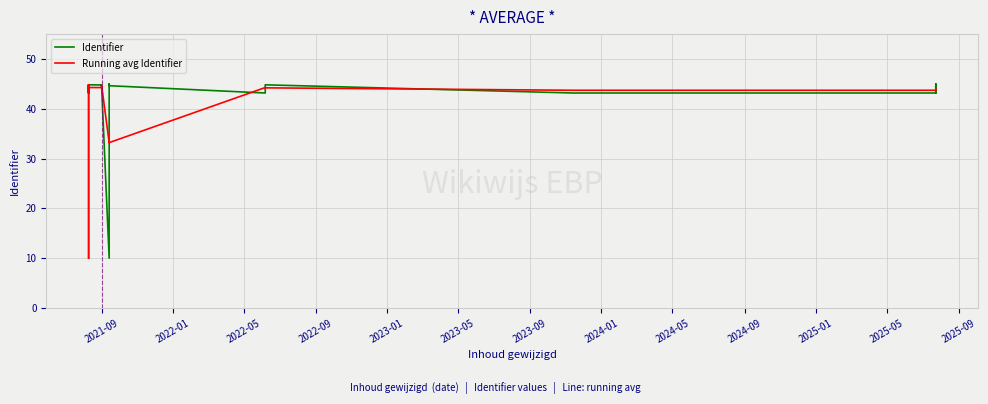

What is the label of the 13th point from the left?

2025-09